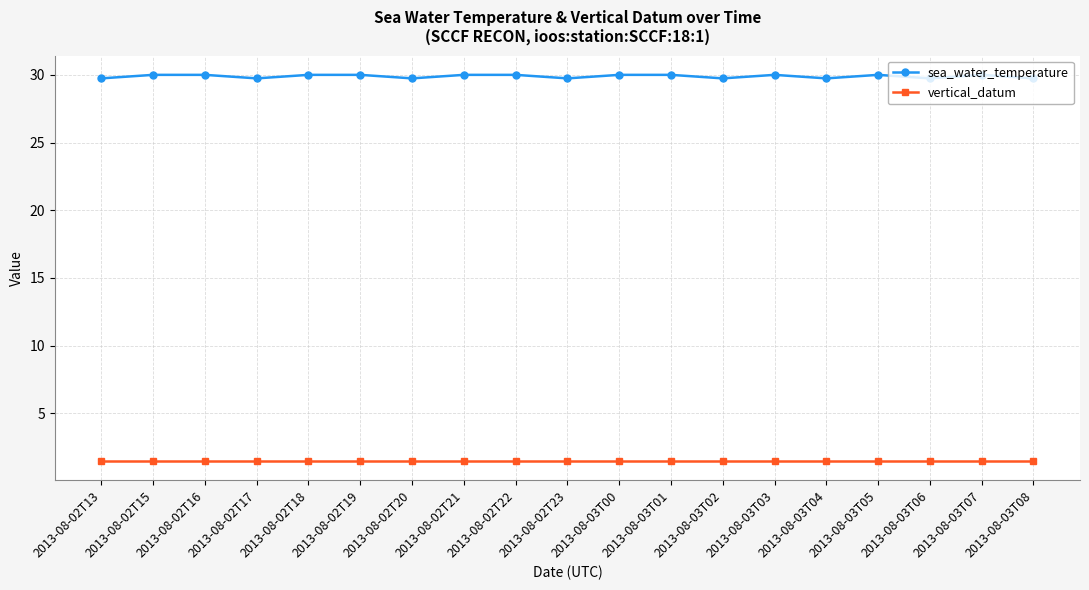

How many distinct data groups are displayed?

2